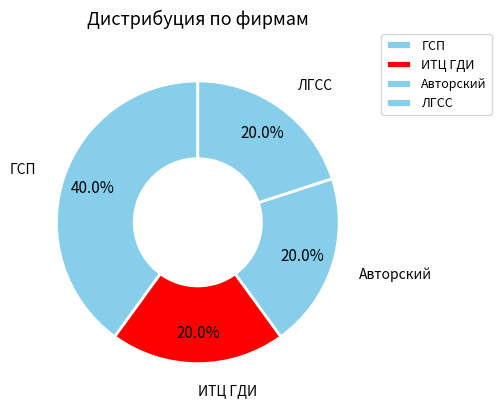

How many slices are in this pie chart?

4